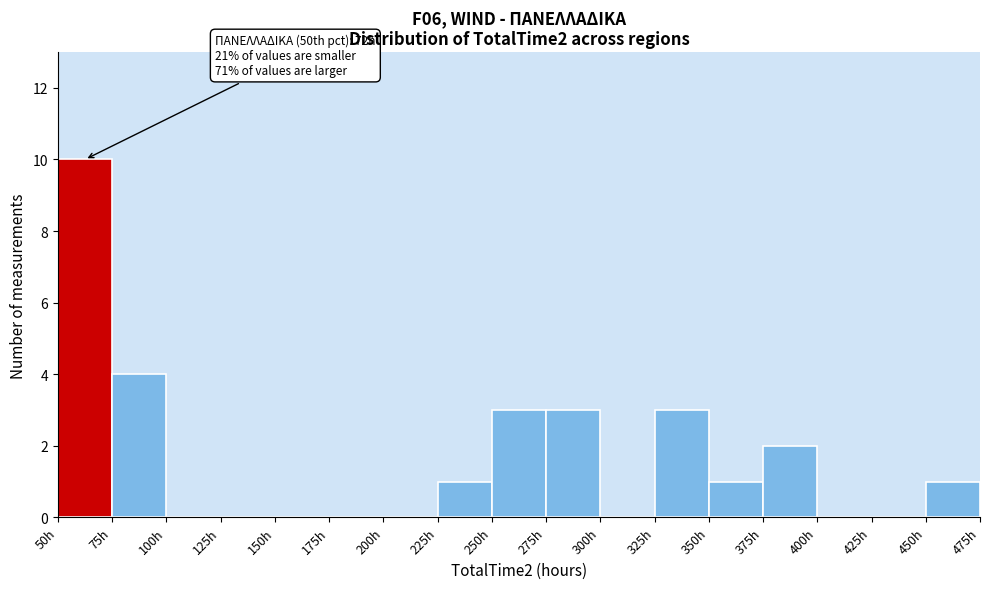

Over which range of the x-axis is the bar tallest?

50 to 75